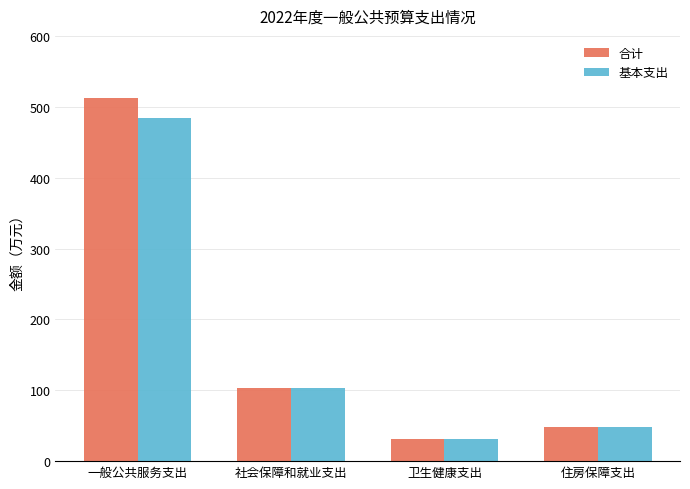

The 合计 series shows 53.0 at 卫生健康支出. True or false?

False